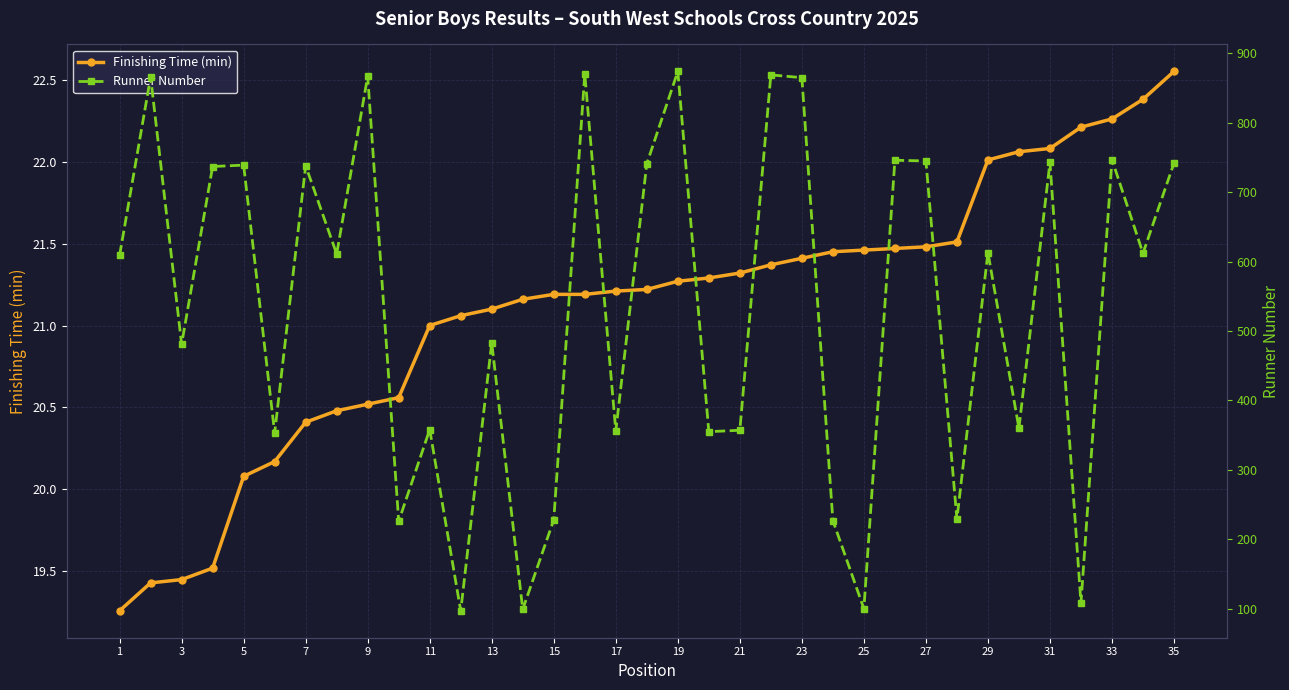

What are all the series names shown in the legend?

Finishing Time (min), Runner Number